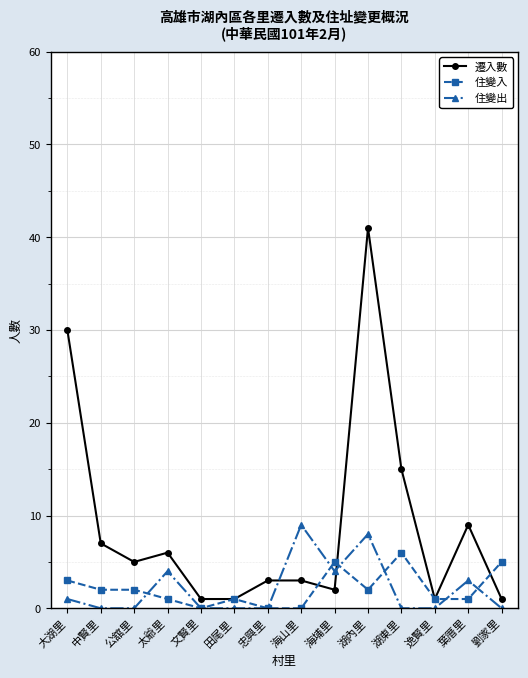

Which series changed the most between 文賢里 and 逸賢里?

住變入